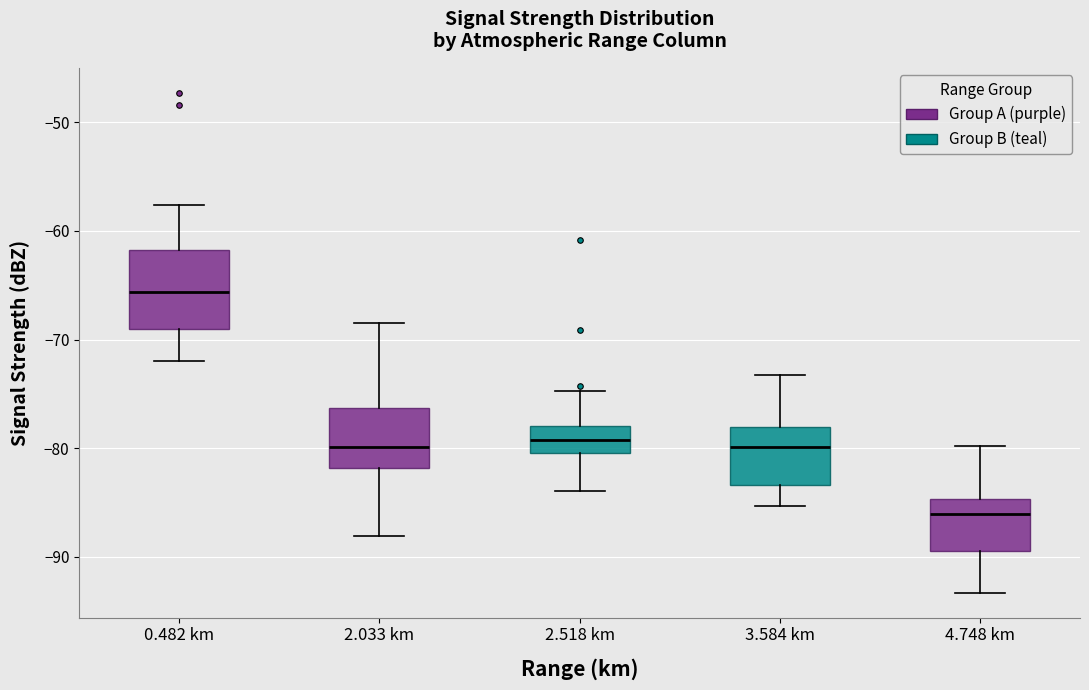

Which box is the tallest, from its lower edge to its upper edge?

0.482 km